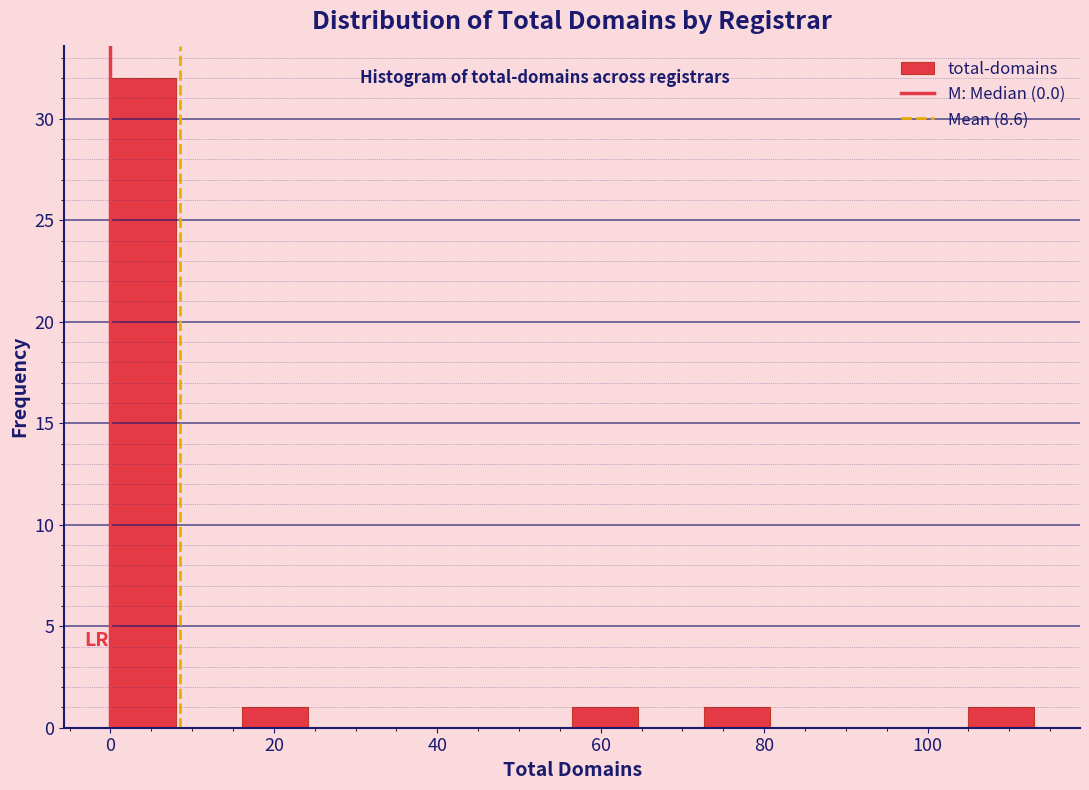

Over which range of the x-axis is the bar tallest?

0 to 8